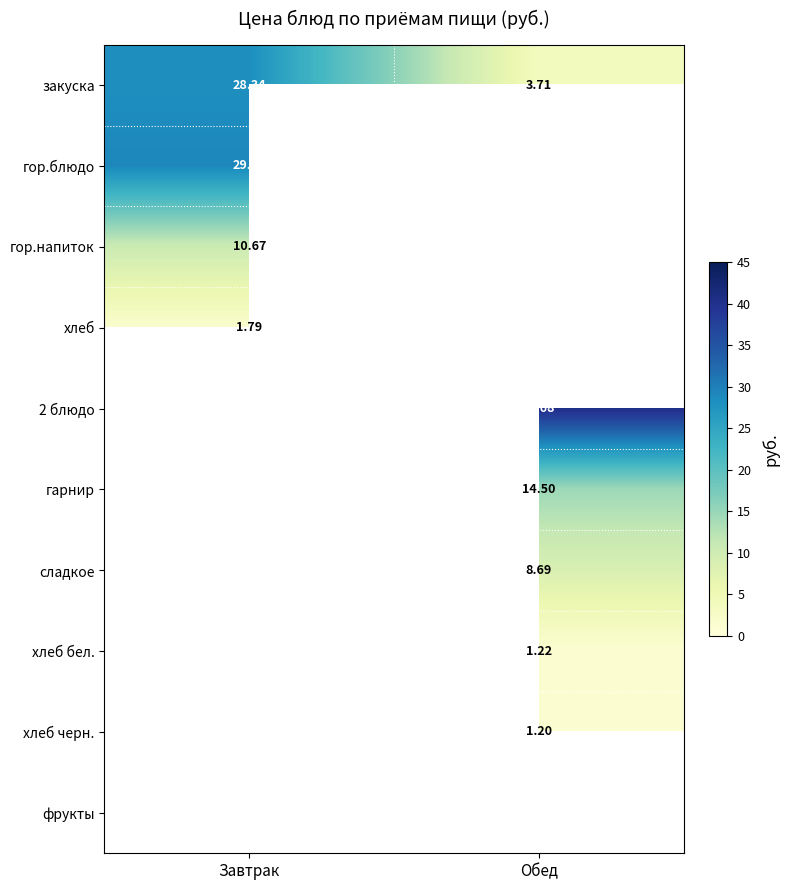

Where is закуска nearest to the value 16?

Обед